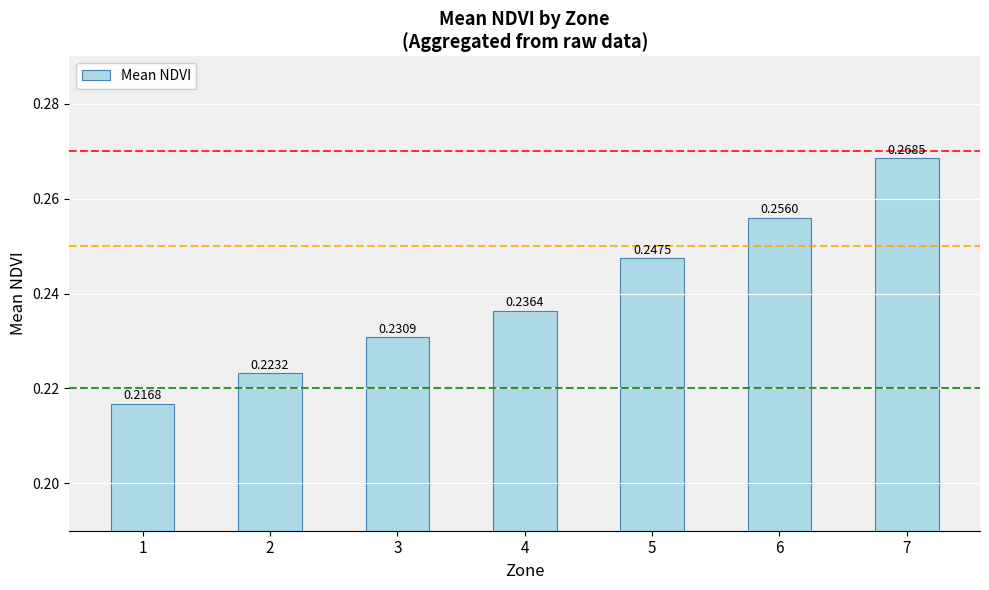

Does the chart contain stacked bars?

No